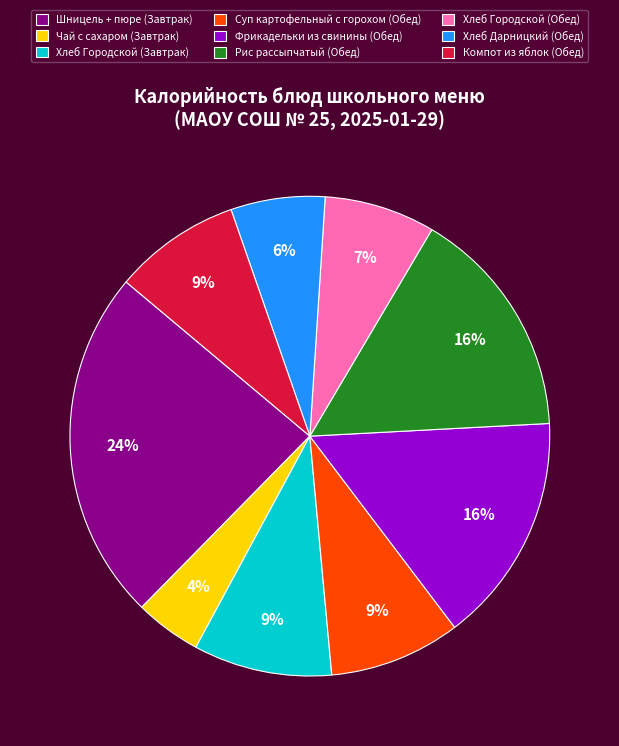

Combined, do Суп картофельный с горохом (Обед) and Рис рассыпчатый (Обед) account for over 50%?

No